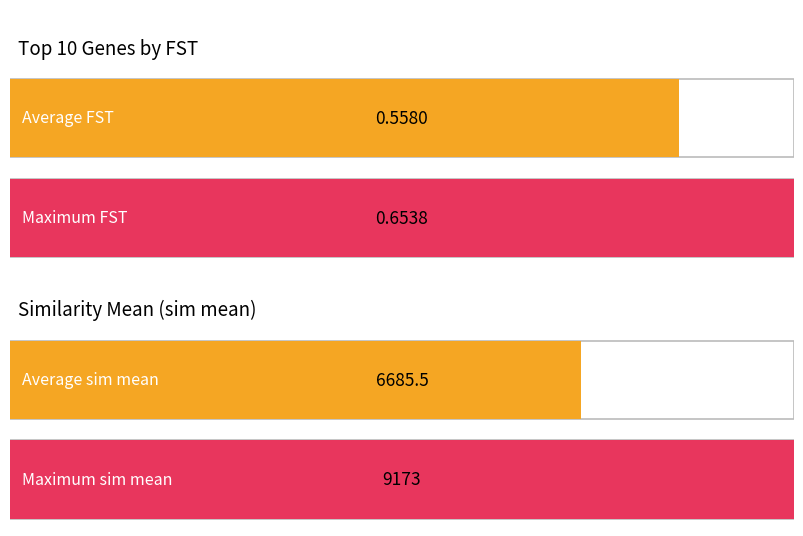

How many distinct data groups are displayed?

2